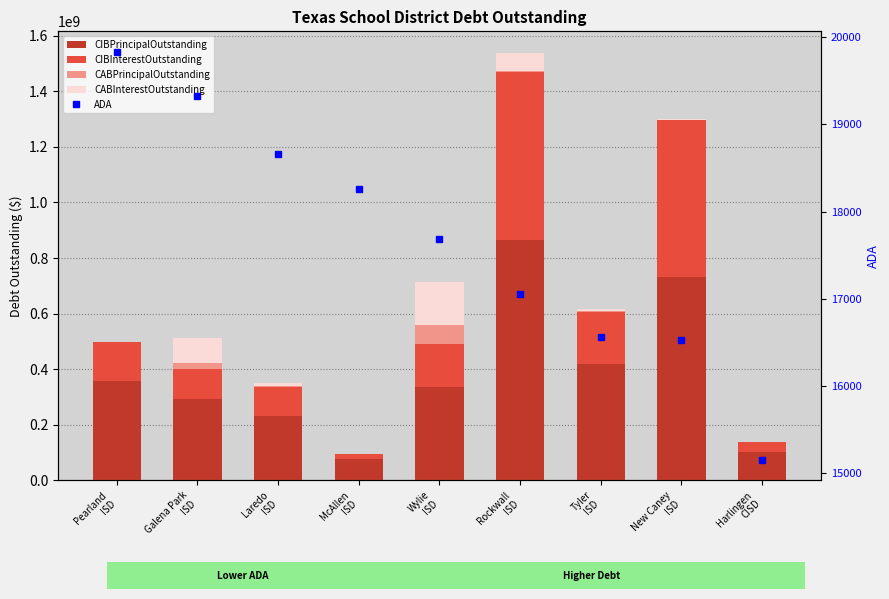

What is the greatest value displayed?

864655000.0